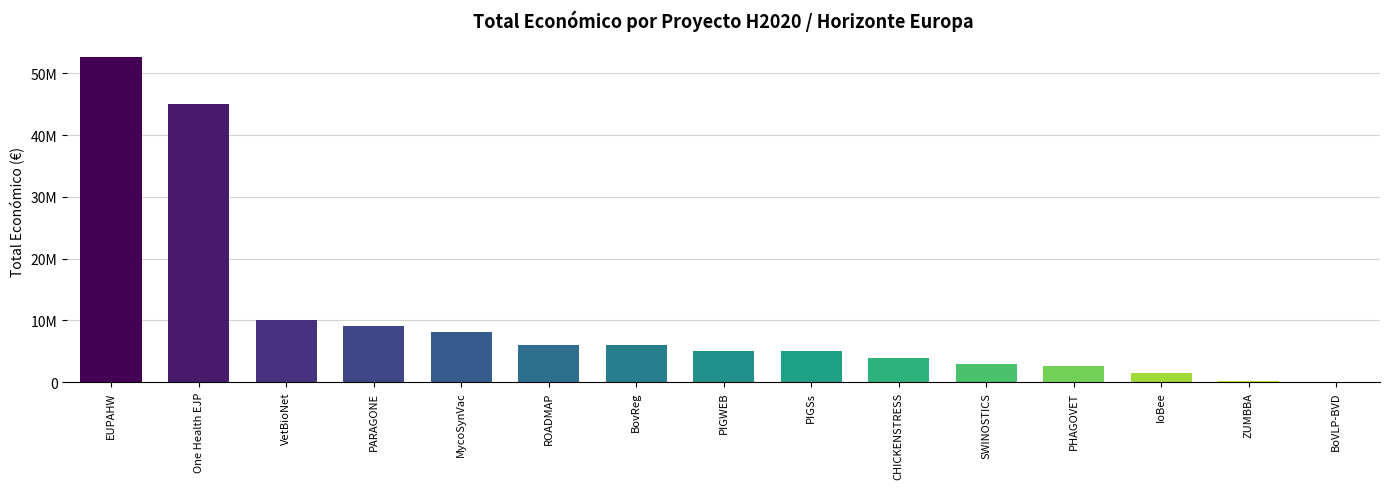

Reading right to left, transcribe all the data shown in this chart.

BoVLP-BVD=50000	ZUMBBA=181152	IoBee=1436178	PHAGOVET=2611208	SWINOSTICS=2993425	CHICKENSTRESS=3873244	PIGSs=4998103	PIGWEB=4999992	BovReg=5993458	ROADMAP=5999753	MycoSynVac=8056677	PARAGONE=8998559	VetBioNet=9999140	One Health EJP=44998999	EUPAHW=52673304